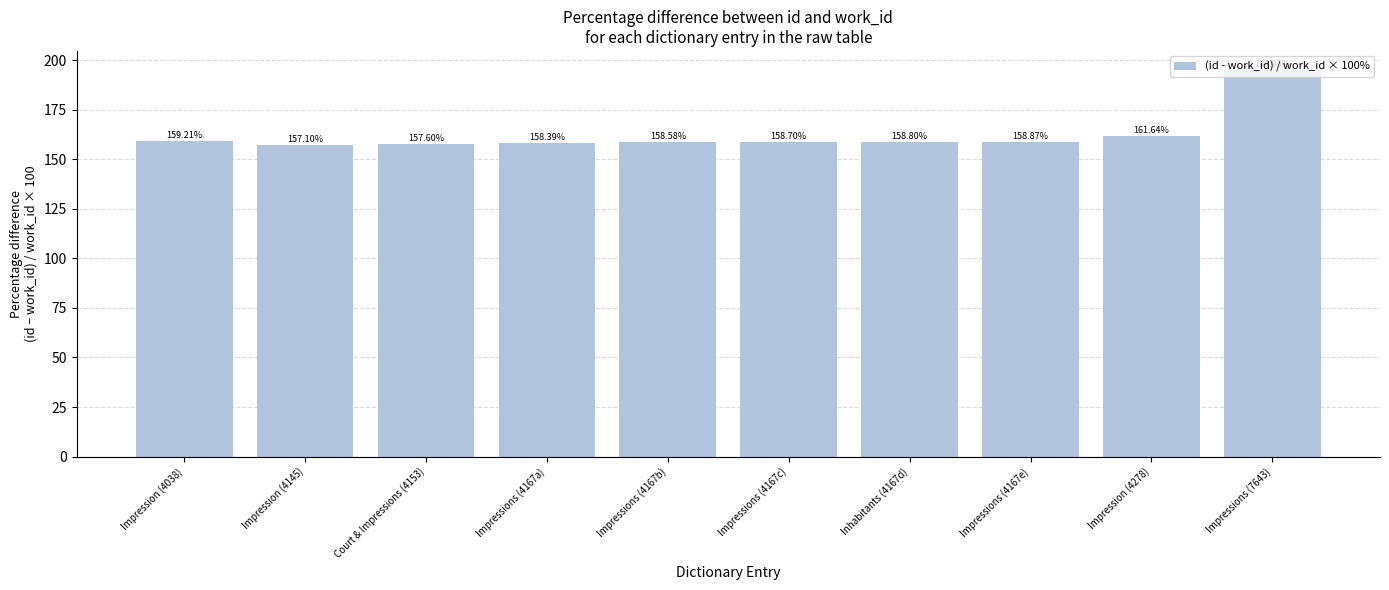

List the labels in order of value, largest first.

Impressions (7643), Impression (4278), Impression (4038), Impressions (4167e), Inhabitants (4167d), Impressions (4167c), Impressions (4167b), Impressions (4167a), Court & Impressions (4153), Impression (4145)